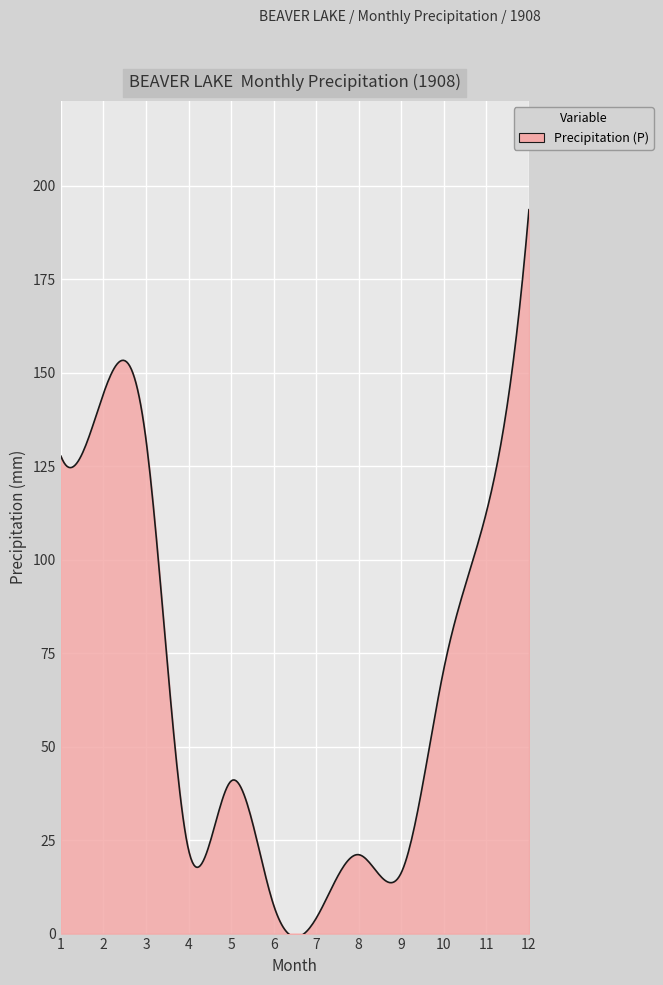

Does the chart have visible grid lines?

Yes